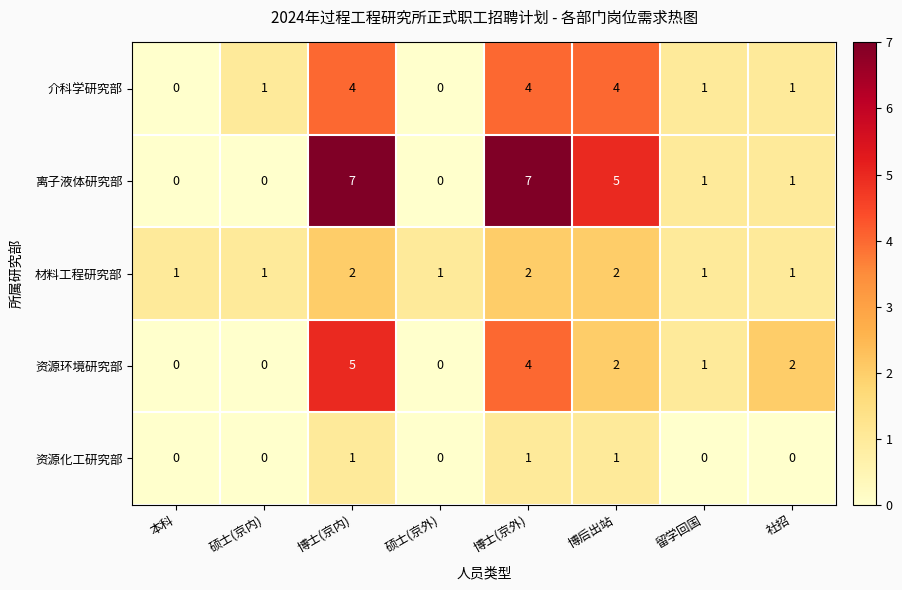

How many data points does each series have?

8